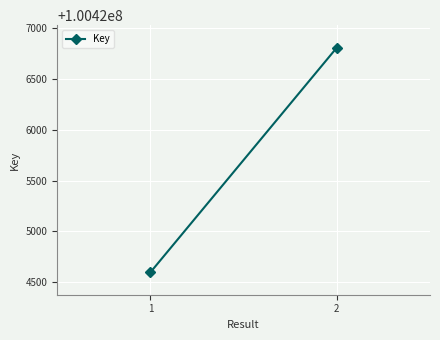

How many lines are shown in the chart?

1